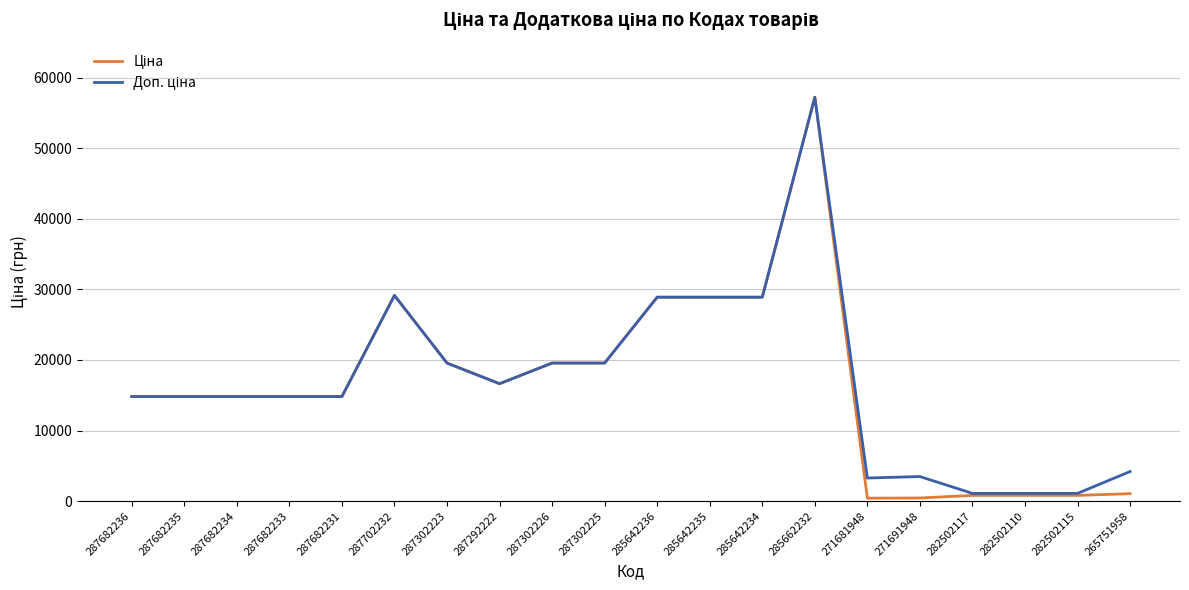

At which category does the chart reach its peak across all series?

285662232